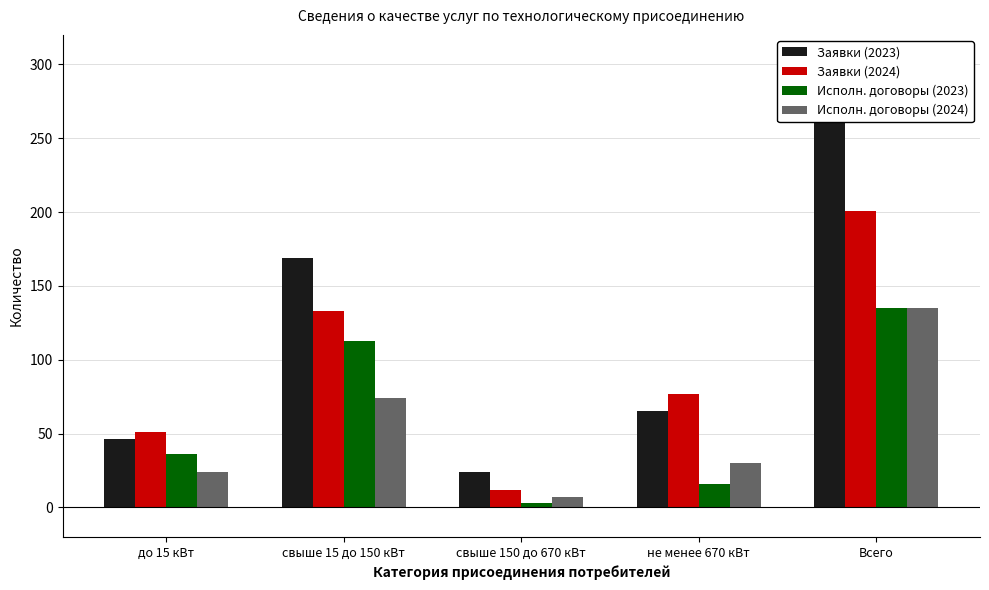

The value of Заявки (2024) at до 15 кВт is 51. True or false?

True